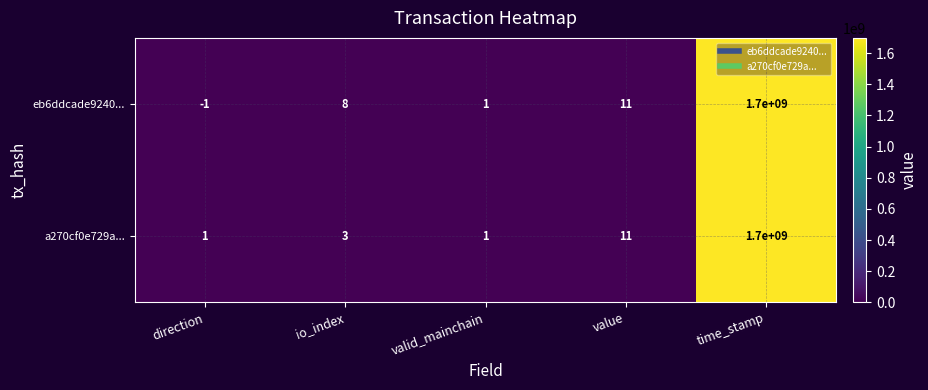

At how many categories does at least one series exceed 771771051?

1